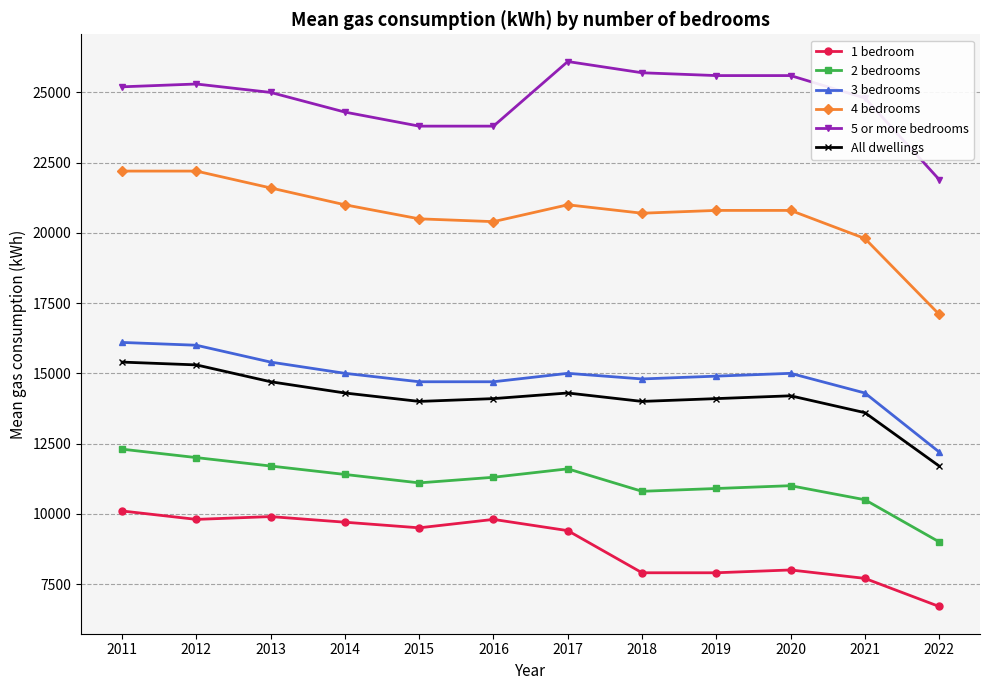

What is the value of the All dwellings point at the 7th from the left?

14300